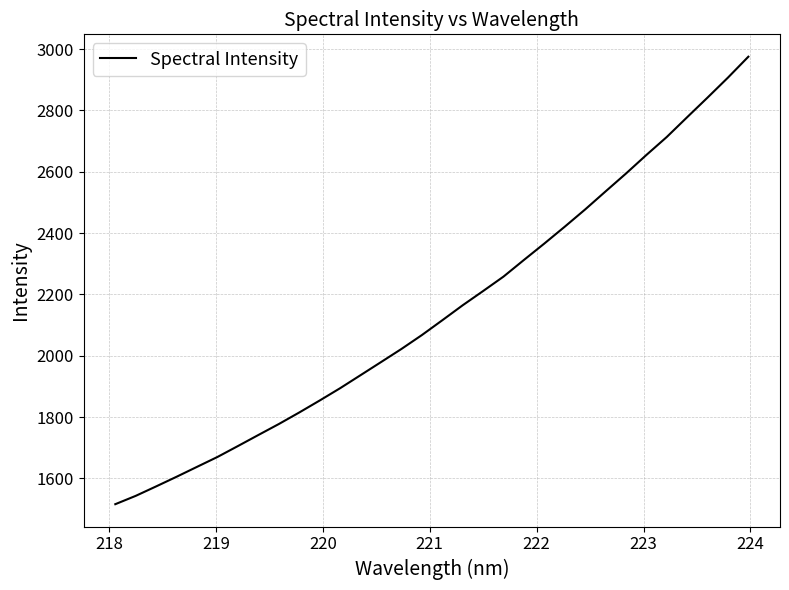

How many values exceed 2115?

16